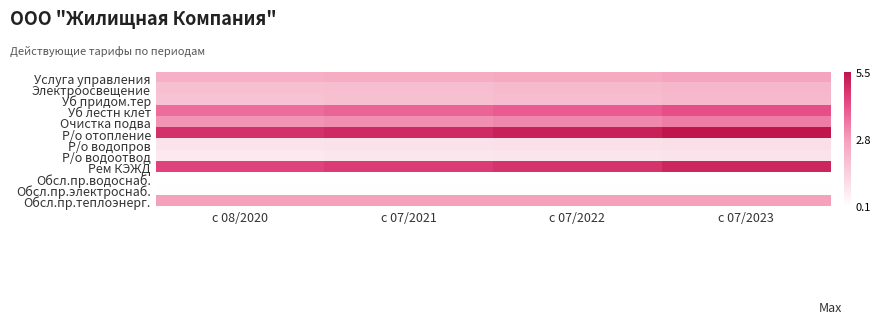

Rank the series by their maximum value, from lowest to highest.

Обсл.пр.водоснаб., Обсл.пр.электроснаб., Р/о водоотвод, Р/о водопров, Уб придом.тер, Электроосвещение, Услуга управления, Обсл.пр.теплоэнерг., Очистка подва, Уб лестн клет, Рем КЭЖД, Р/о отопление